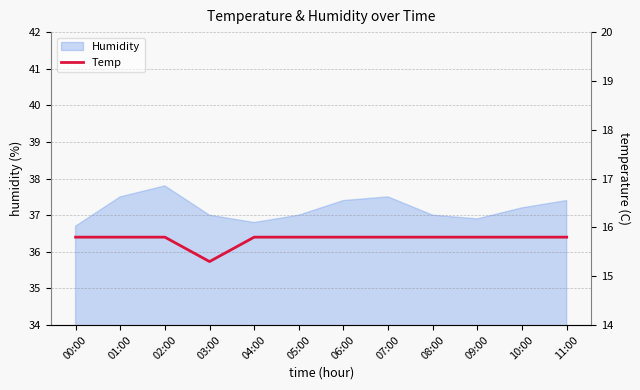

At which category does the data reach its first local valley?

03:00